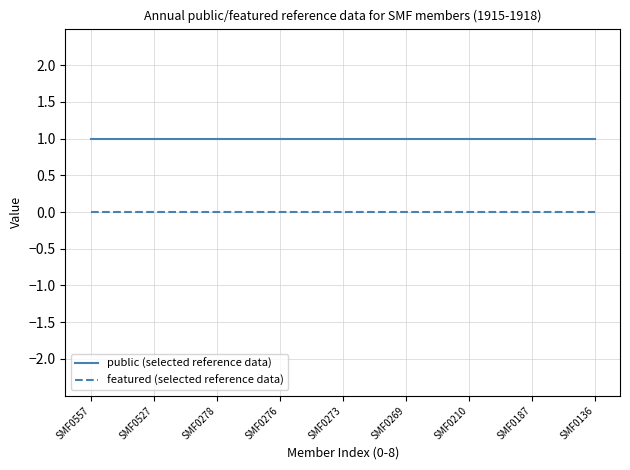

What is the approximate value of public (selected reference data) at SMF0136?

1